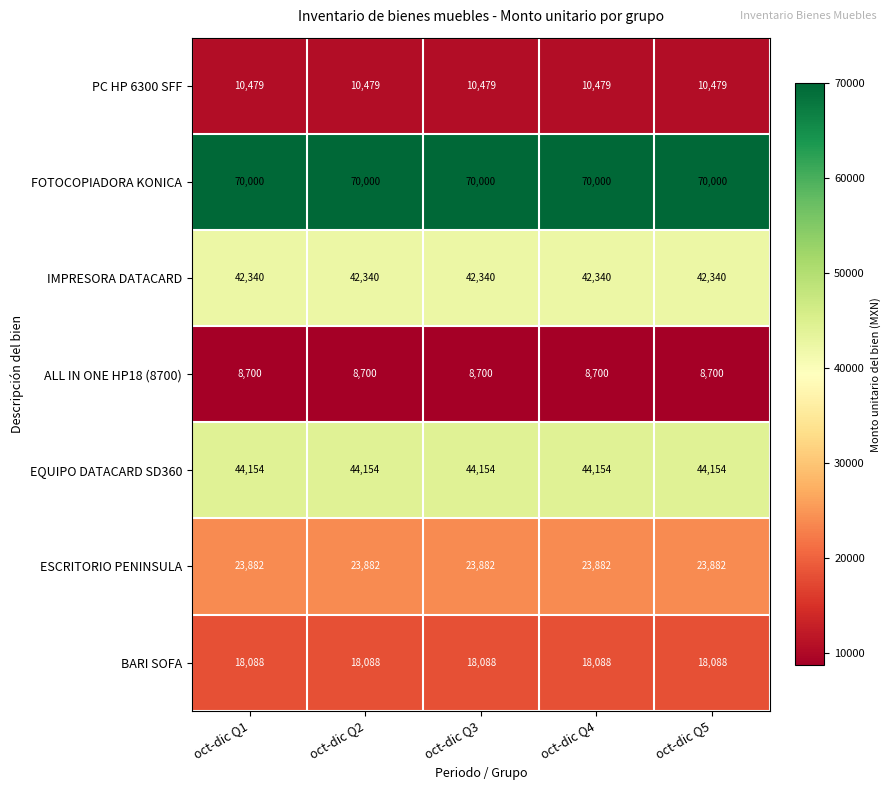

Count the number of data series in this chart.

7